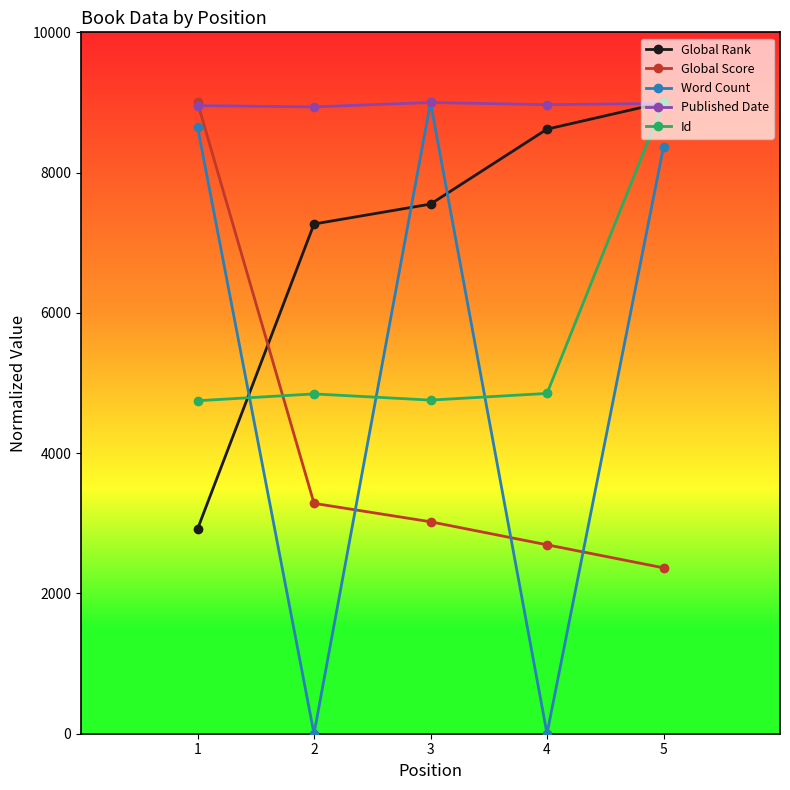

Is the value of Published Date at 4 greater than the value of Global Rank at 3?

Yes